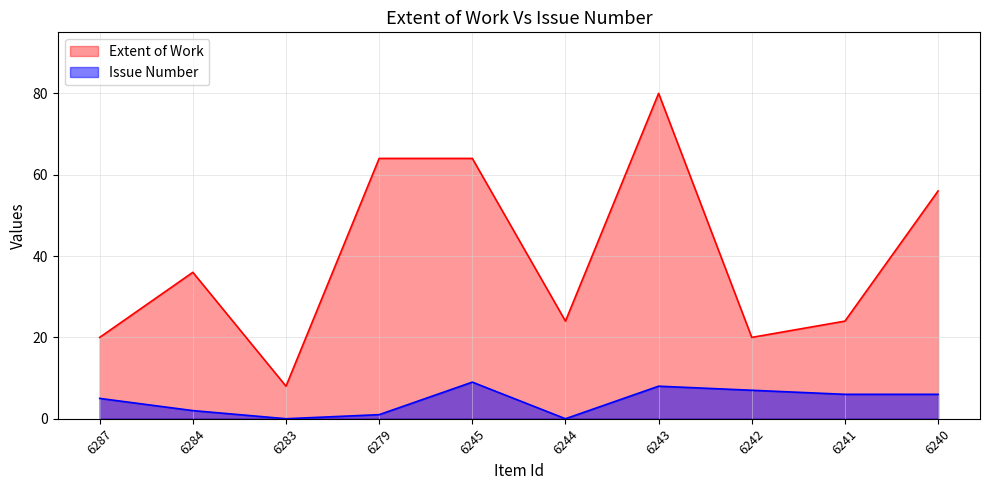

How many values in the Issue series are below 6?

5